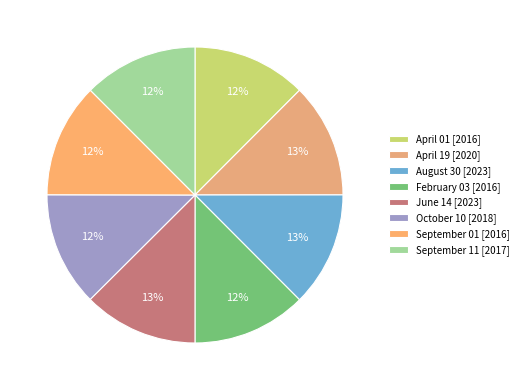

To the nearest percent, what percentage of the pie is April 01?

12%